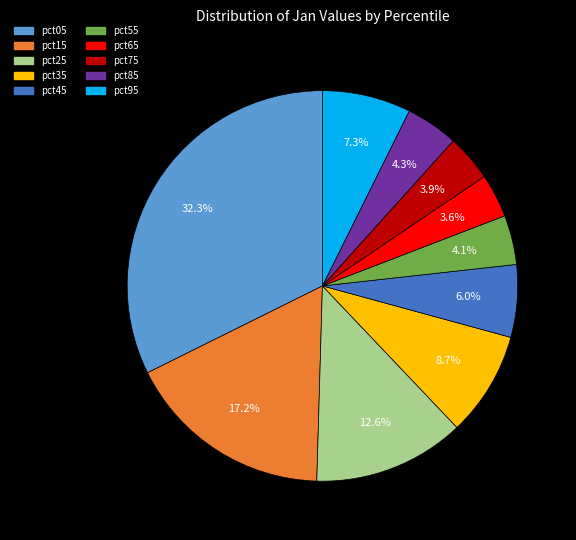

How many segments does this pie chart have?

10